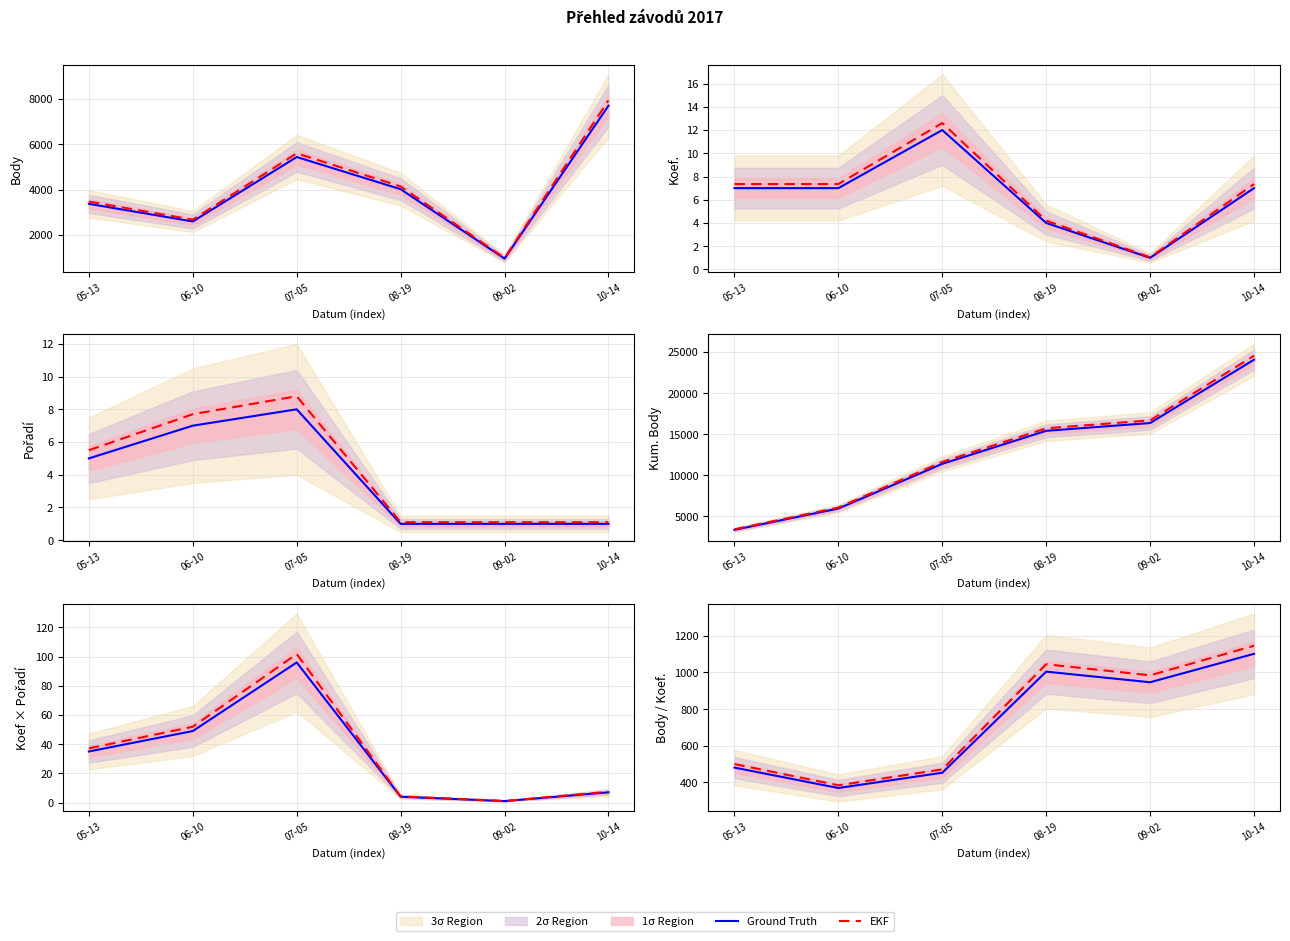

Reading left to right, what are all the values shown in this chart?

Ground Truth: 481.1	369.9	453.2	1004.0	946.0	1101.0
EKF: 500.4	384.7	471.3	1044.2	983.8	1145.0